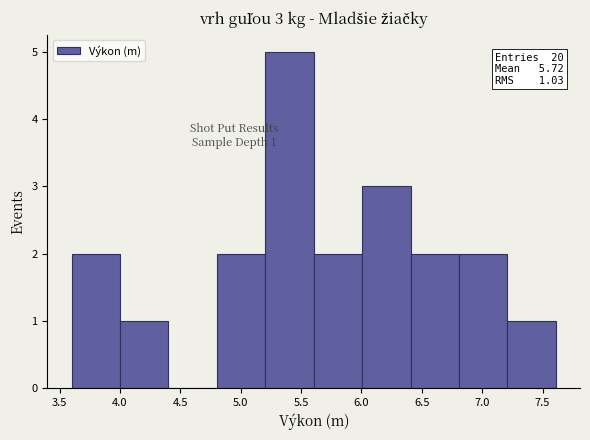

Over which range of the x-axis is the bar tallest?

5.2 to 5.6